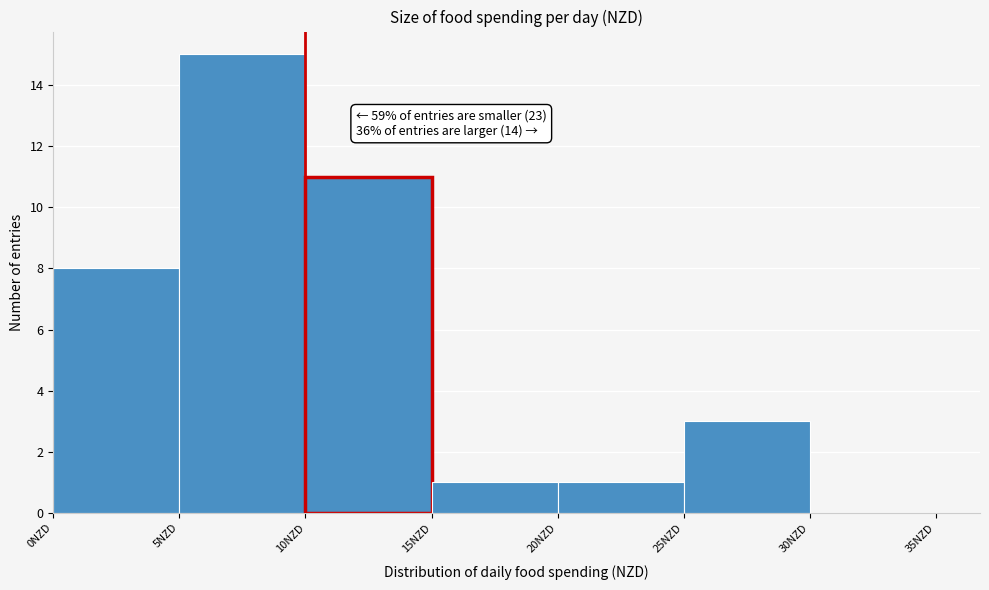

Over which range of the x-axis is the bar tallest?

5 to 10